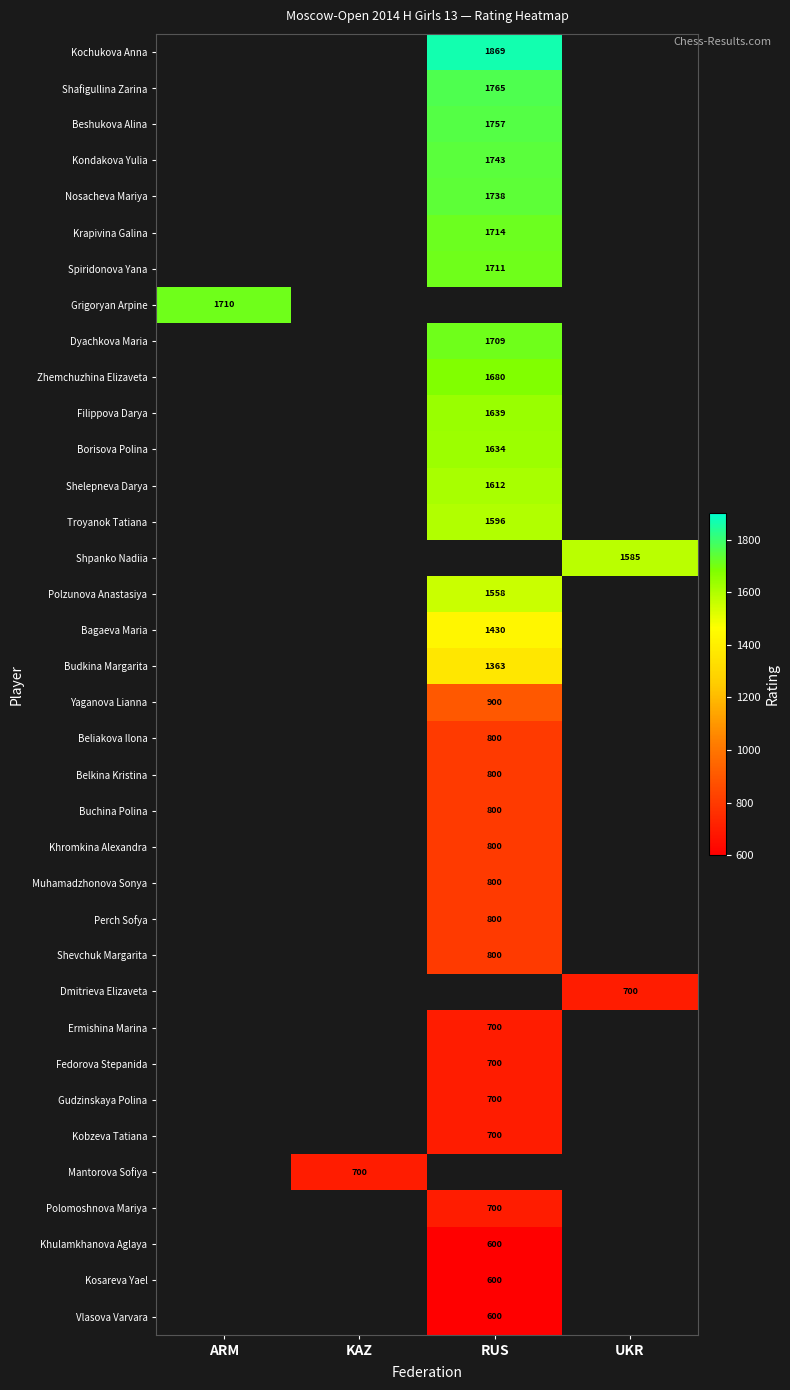

The Shafigullina Zarina series shows 1765 at RUS. True or false?

True